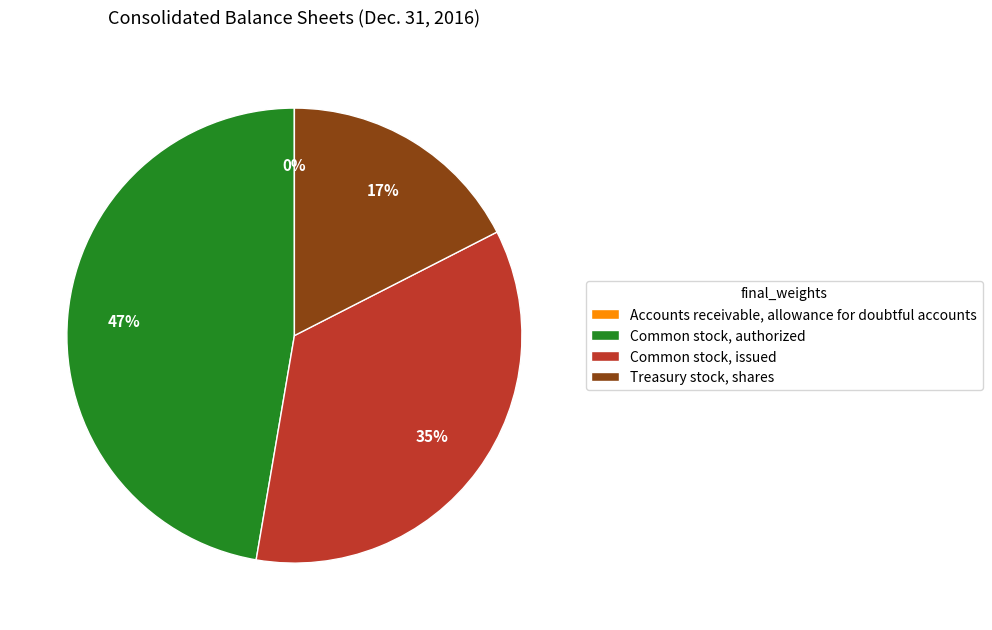

To the nearest percent, what percentage of the pie is Common stock, issued?

35%